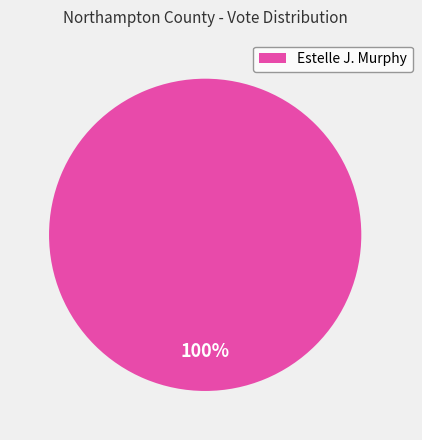

To the nearest percent, what percentage of the pie is Estelle J. Murphy?

100%